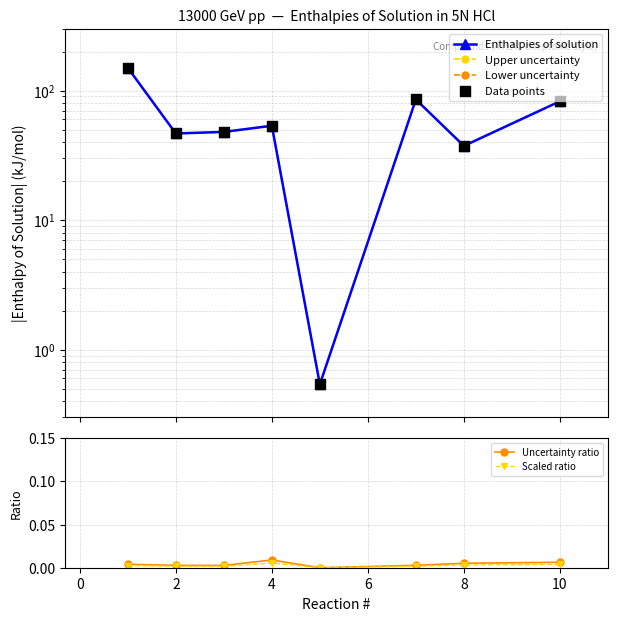

Which series contains the lowest Y value?

Uncertainty ratio